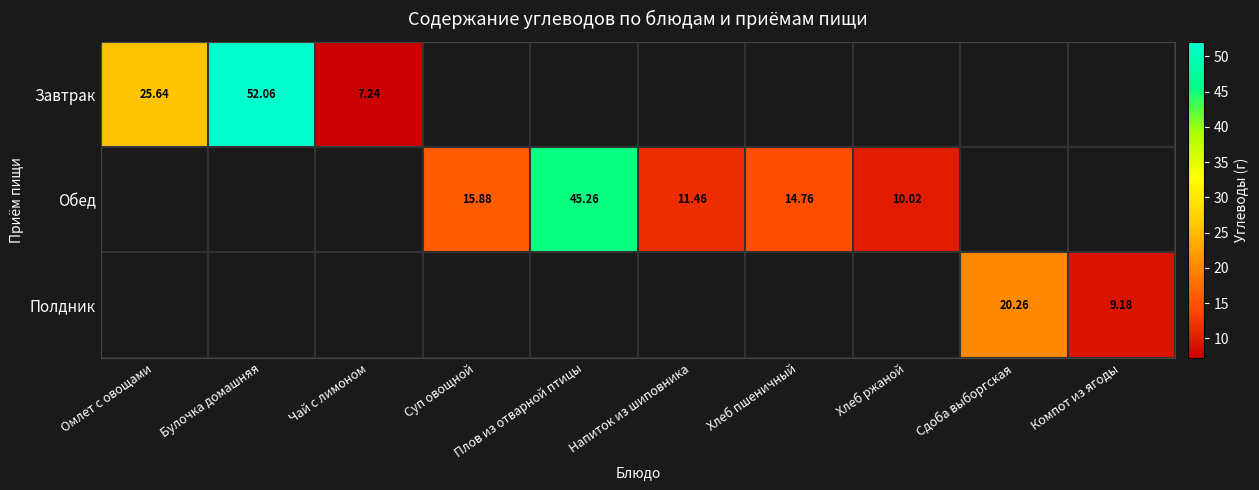

List the series in order of their peak value, highest first.

Завтрак, Обед, Полдник